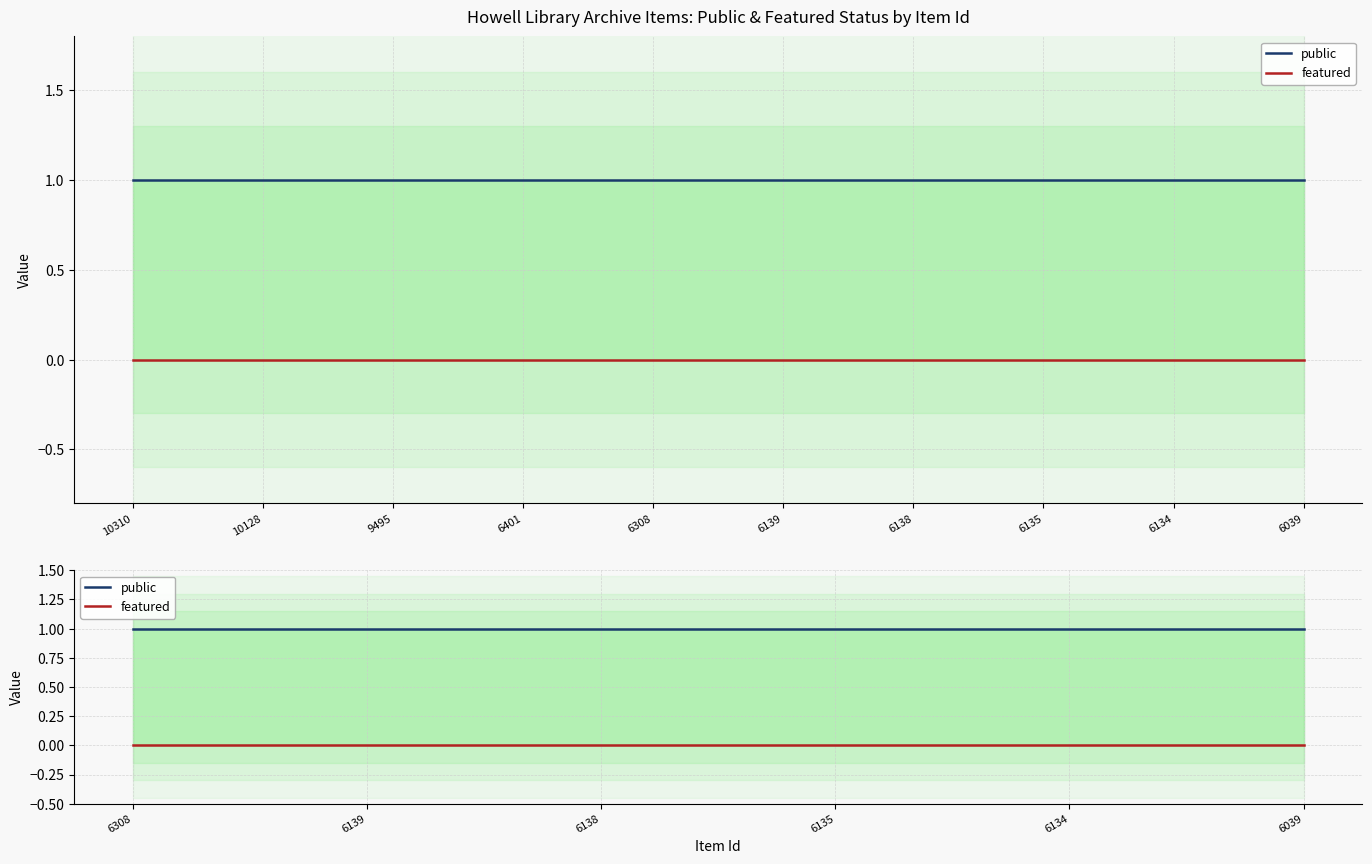

Is this an area chart (filled region under the line)?

No